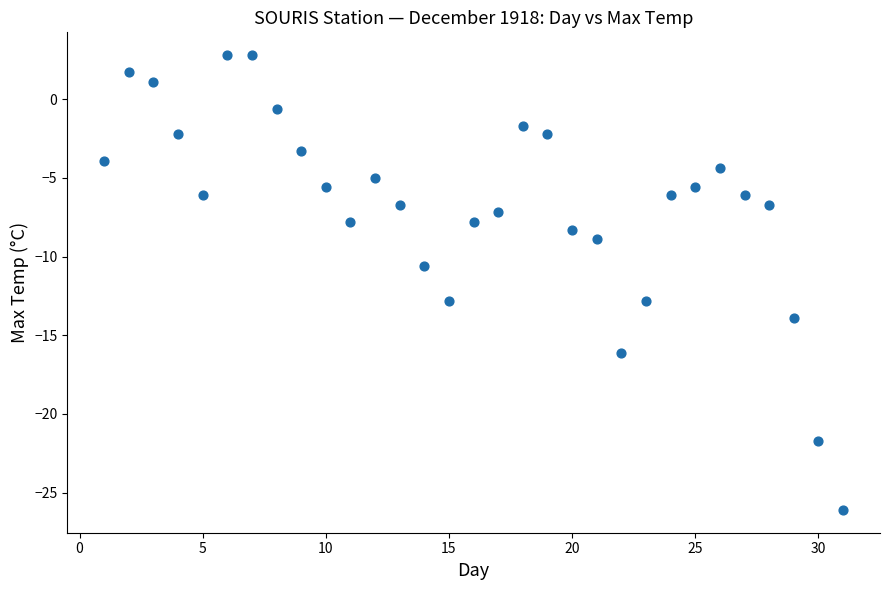

What is the range of Y values (max minus min)?

28.9